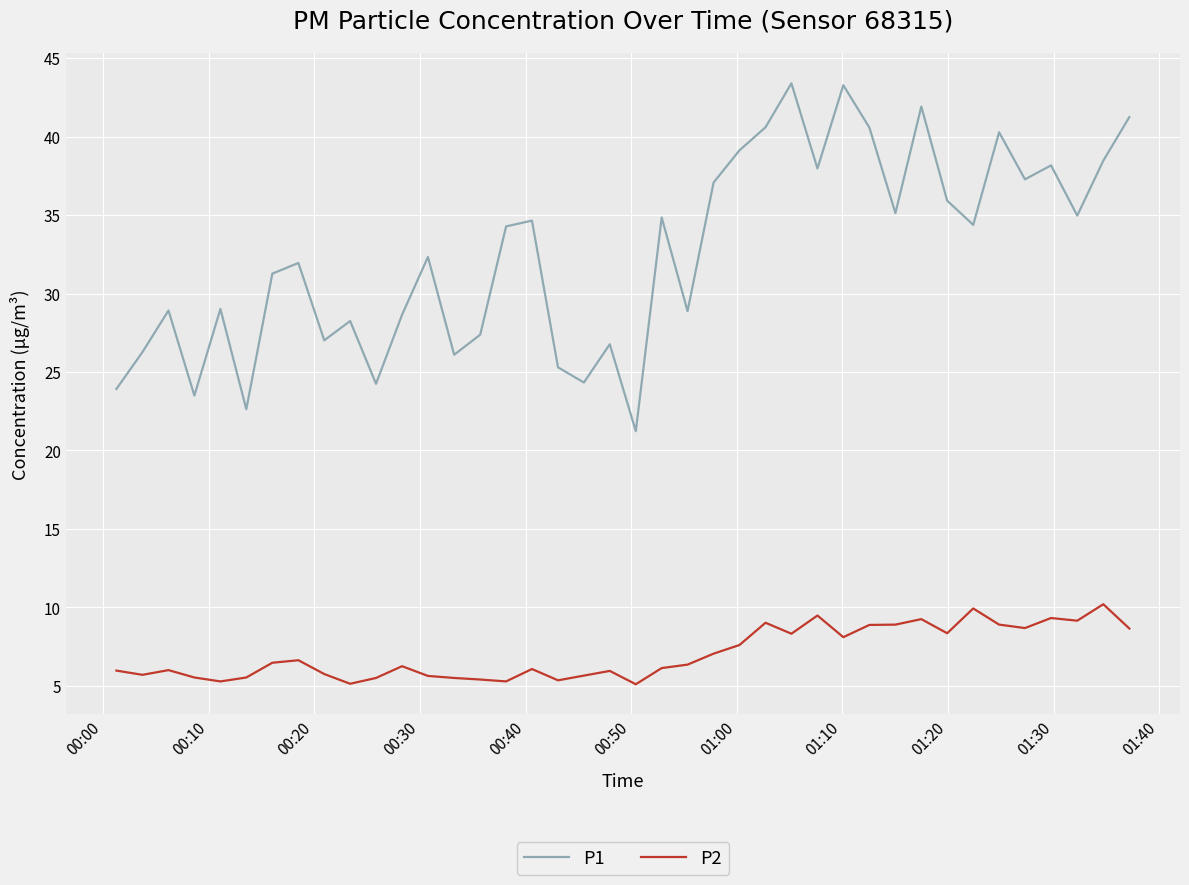

Which series has the widest spread of values?

P1